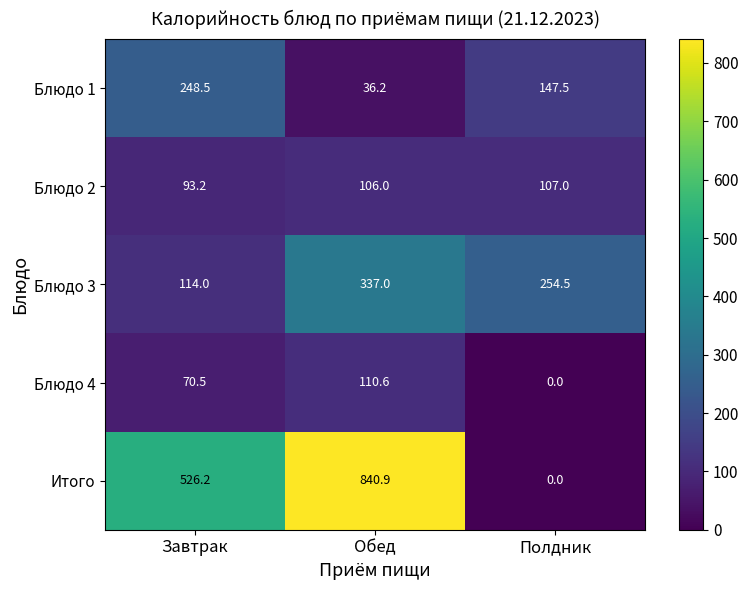

Which series has the largest range (max minus min)?

Итого